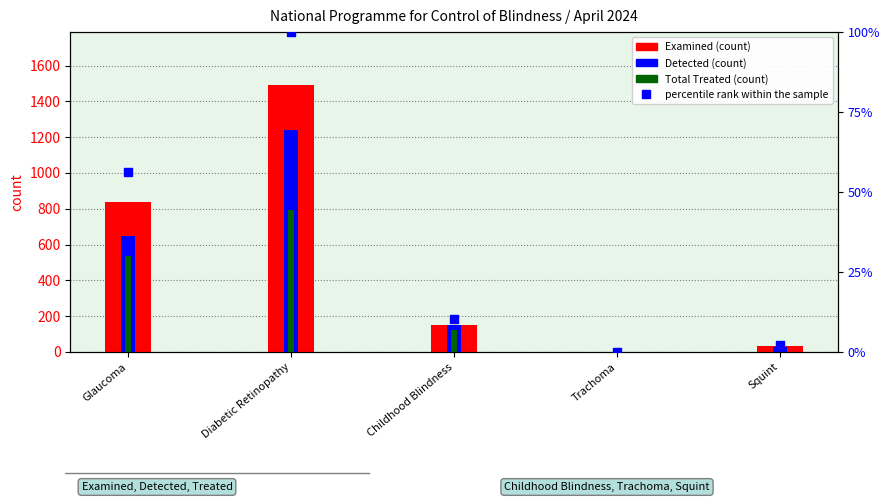

Which series has the largest total across all categories?

Examined (New)/Suspect